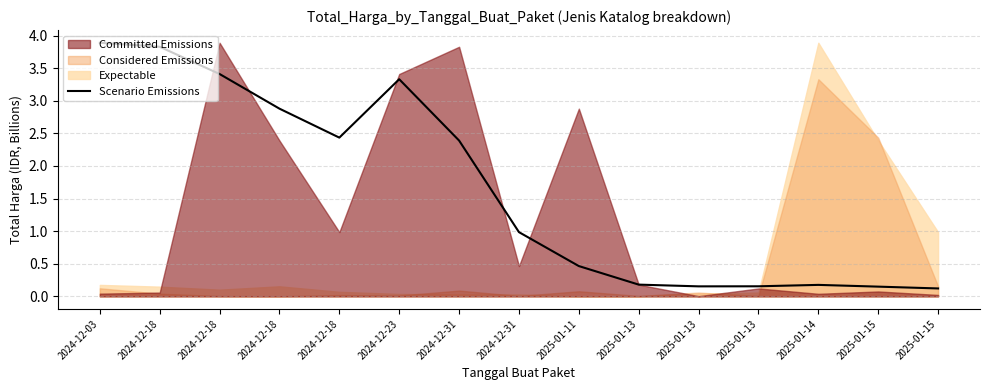

What is the label of the 4th point from the right?

2025-01-13